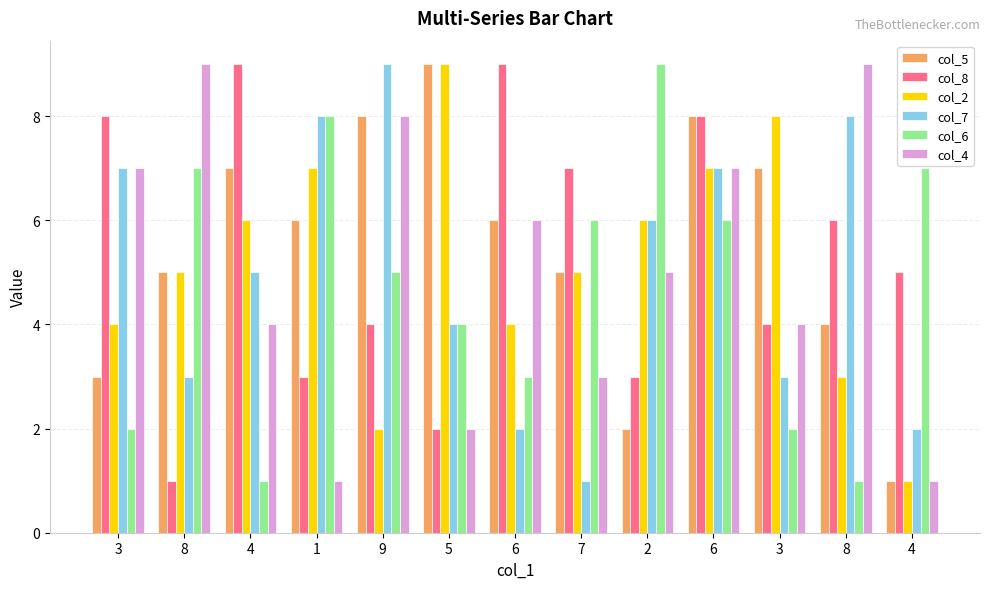

Count the number of data series in this chart.

6